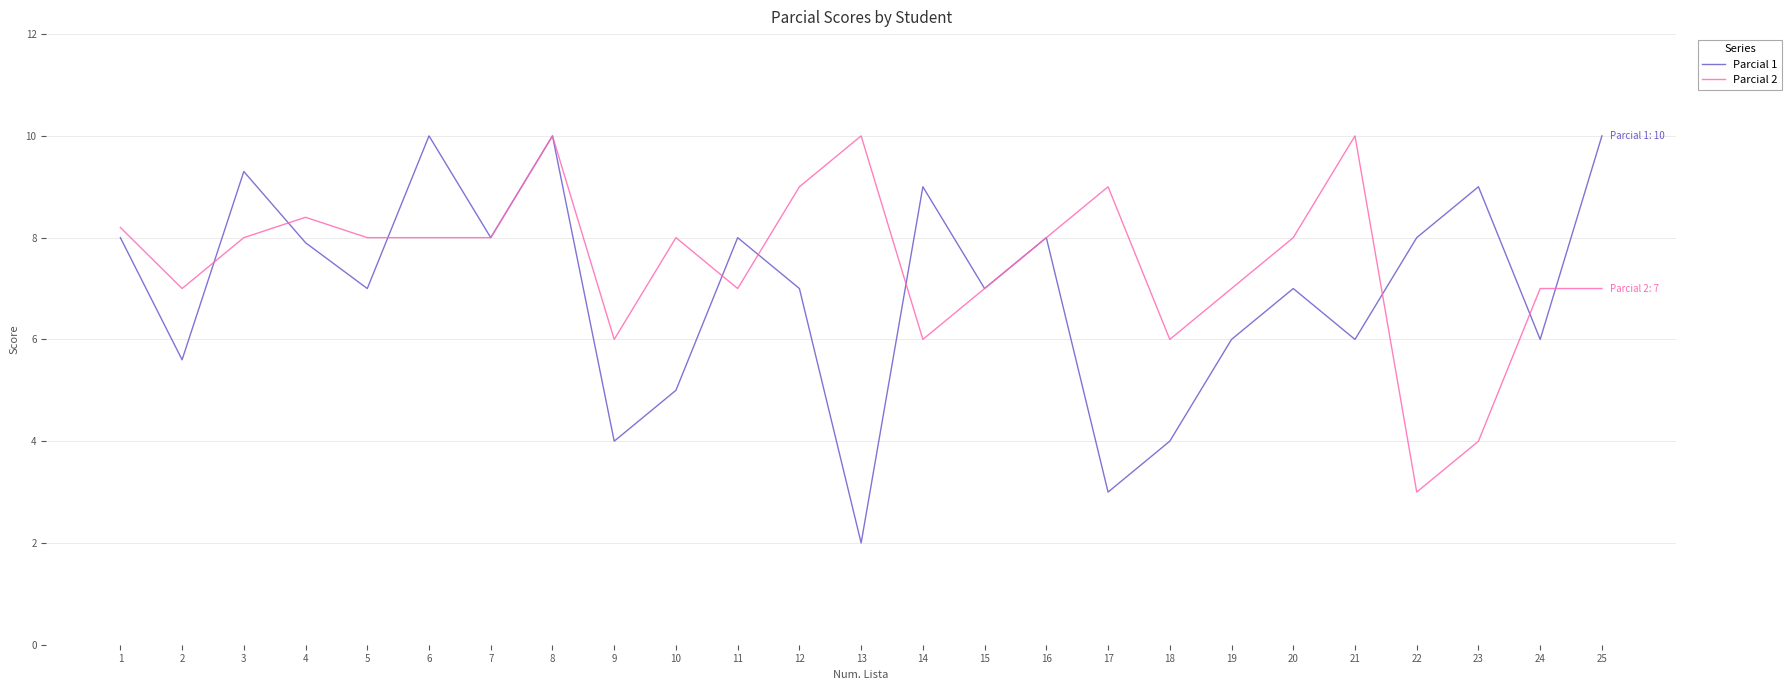

What is the approximate value of Parcial 1 at 6?

10.0